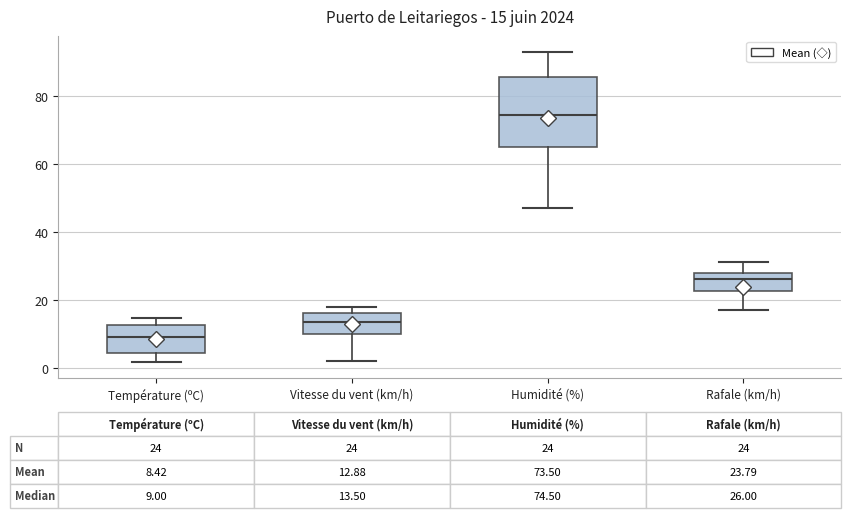

Which box's median line is the lowest?

Température (ºC)